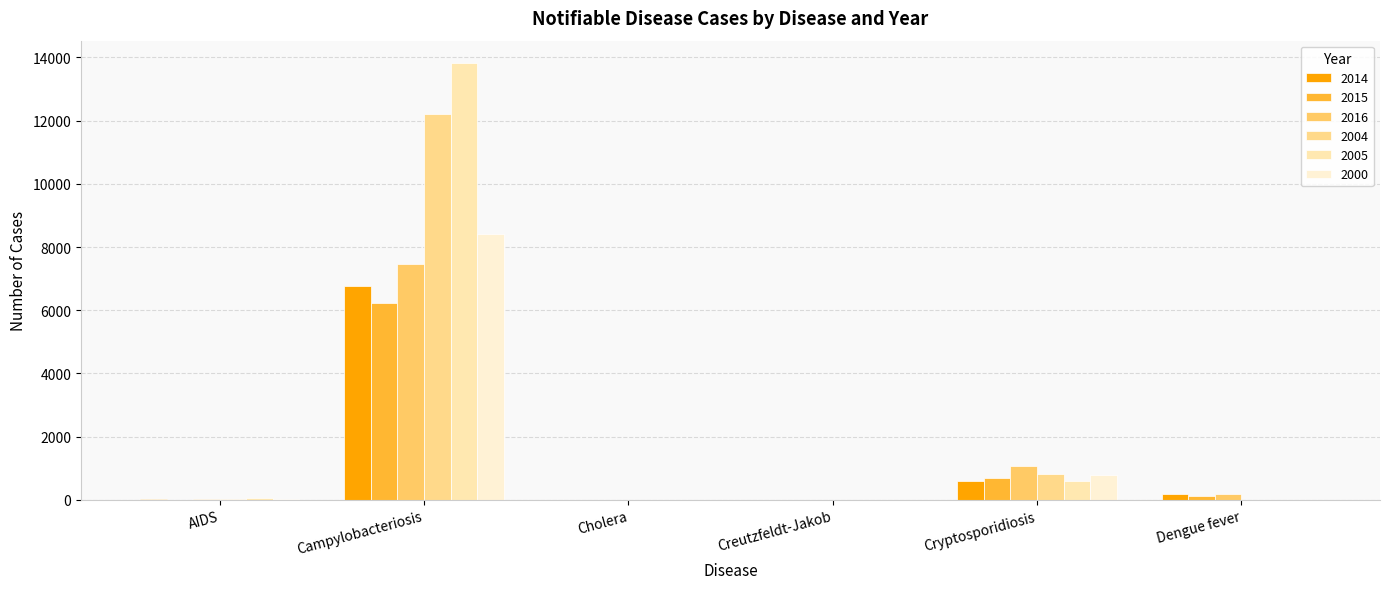

Reading left to right, what are all the values shown in this chart?

2014: 19	6782	0	6	584	178
2015: 9	6218	0	6	696	125
2016: 22	7456	0	9	1062	191
2004: 38	12215	2	10	817	8
2005: 49	13836	0	3	611	11
2000: 26	8418	0	2	775	7